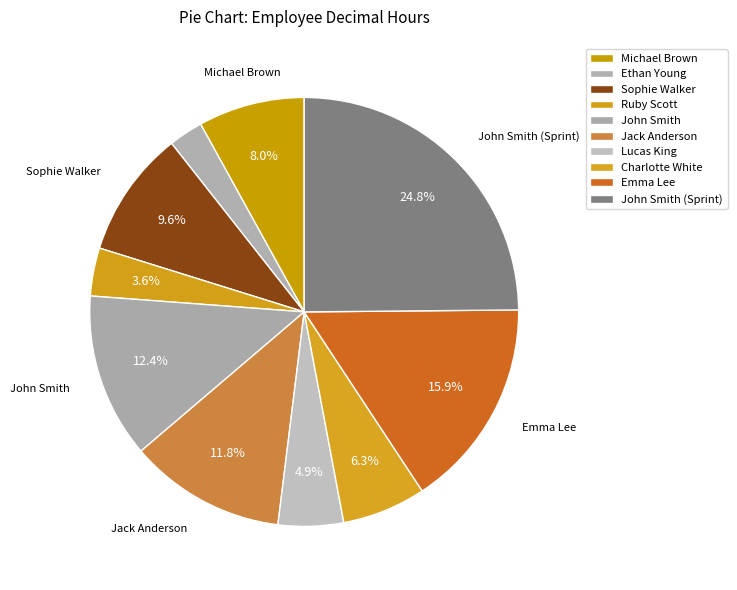

To the nearest percent, what is the difference between the Lucas King and Sophie Walker slice percentages?

5%